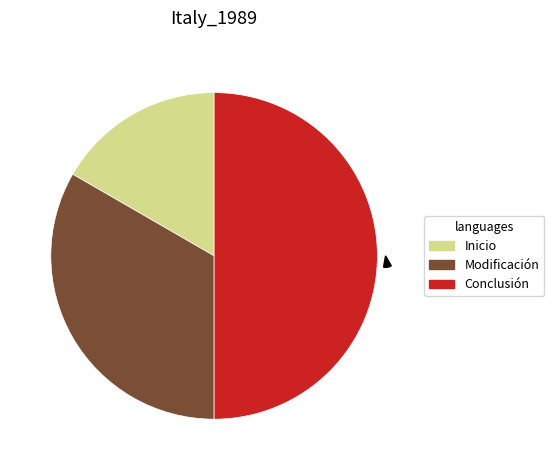

To the nearest percent, what is the combined percentage of Conclusión and Inicio?

67%